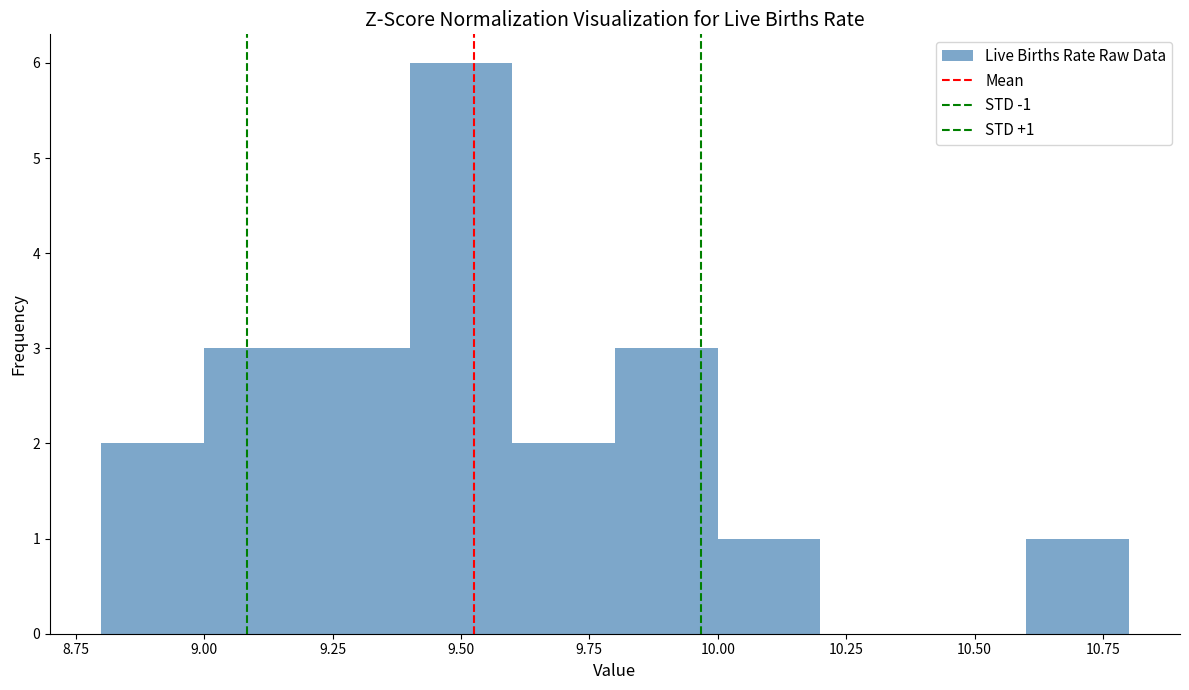

Over which range of the x-axis is the bar tallest?

9.4 to 9.6